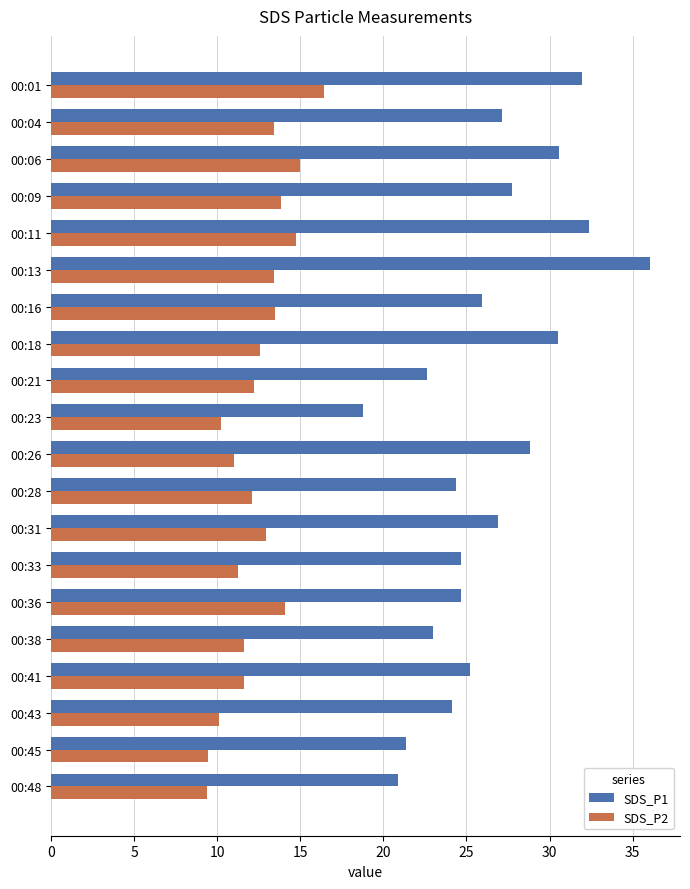

The value of SDS_P1 at 00:28 is 24.4. True or false?

True